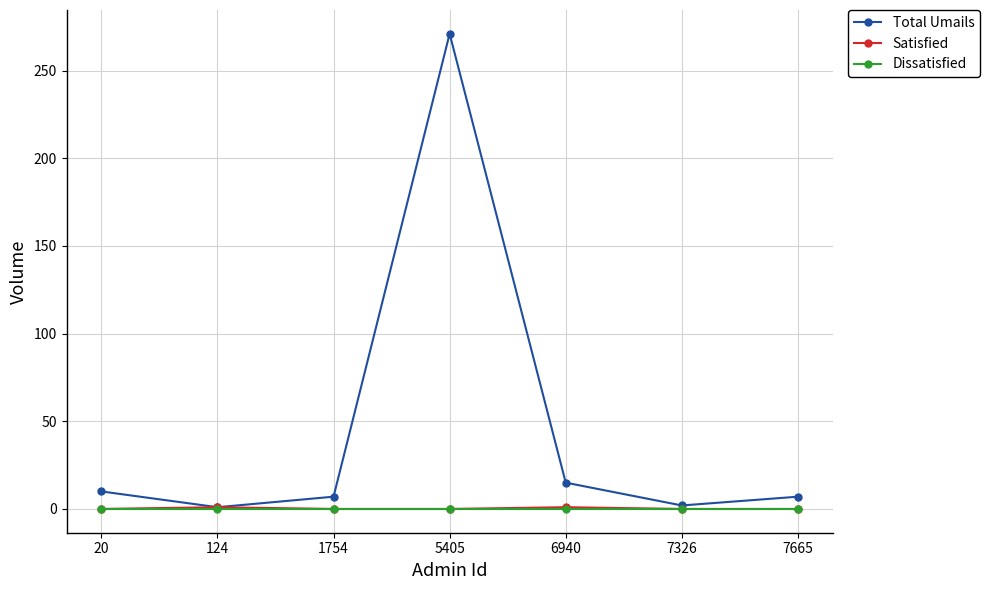

True or false: Total Umails has a value of 2 at 7326.

True